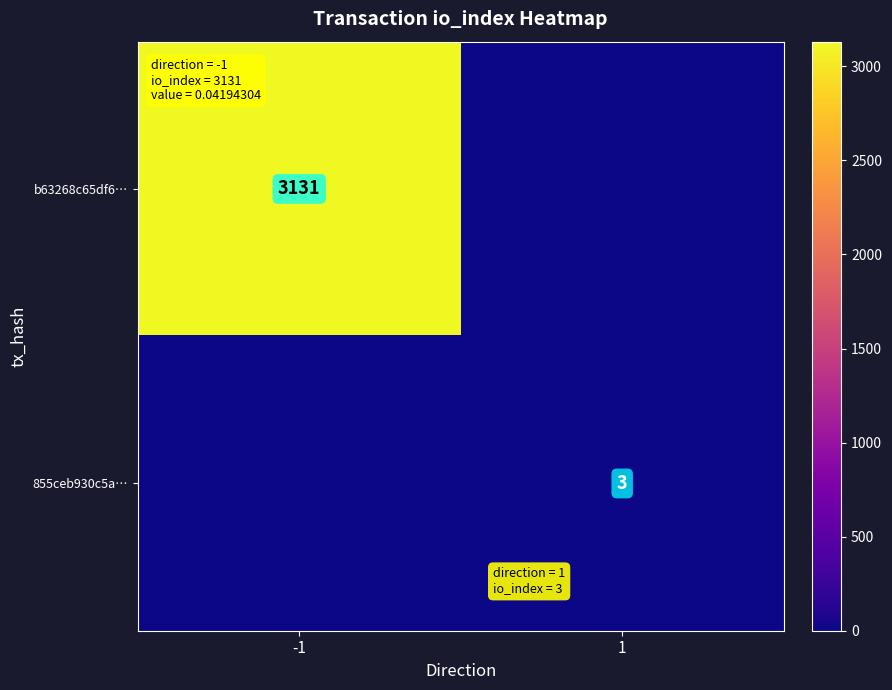

How many data points does each series have?

2